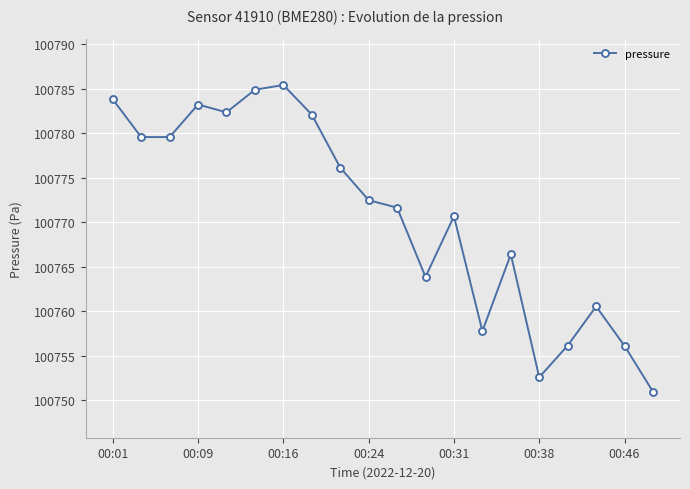

What is the maximum value shown in the chart?

100785.4